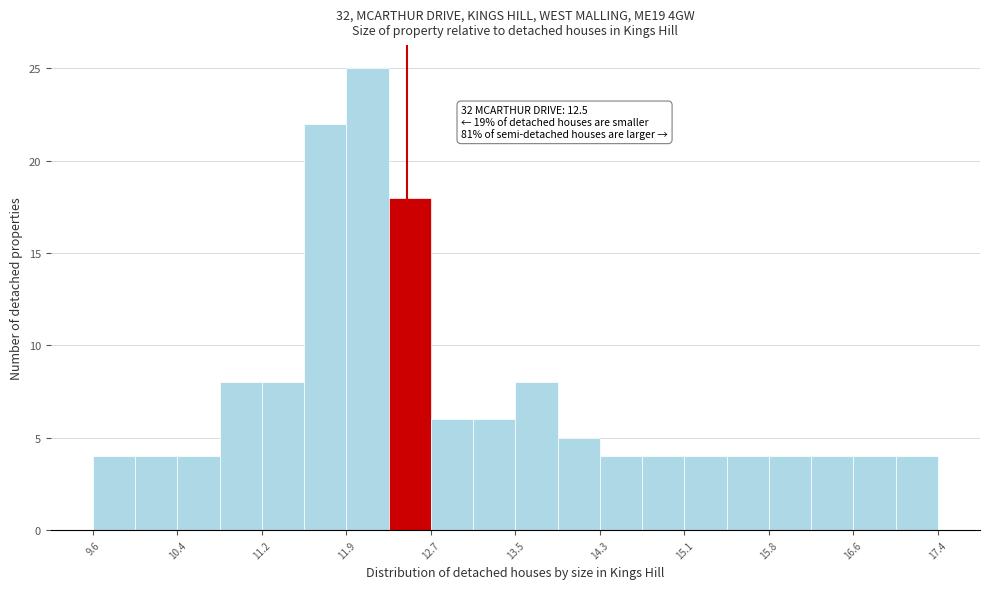

Read against the x-axis, roughly where is the centre of the tallest bar?

12.1